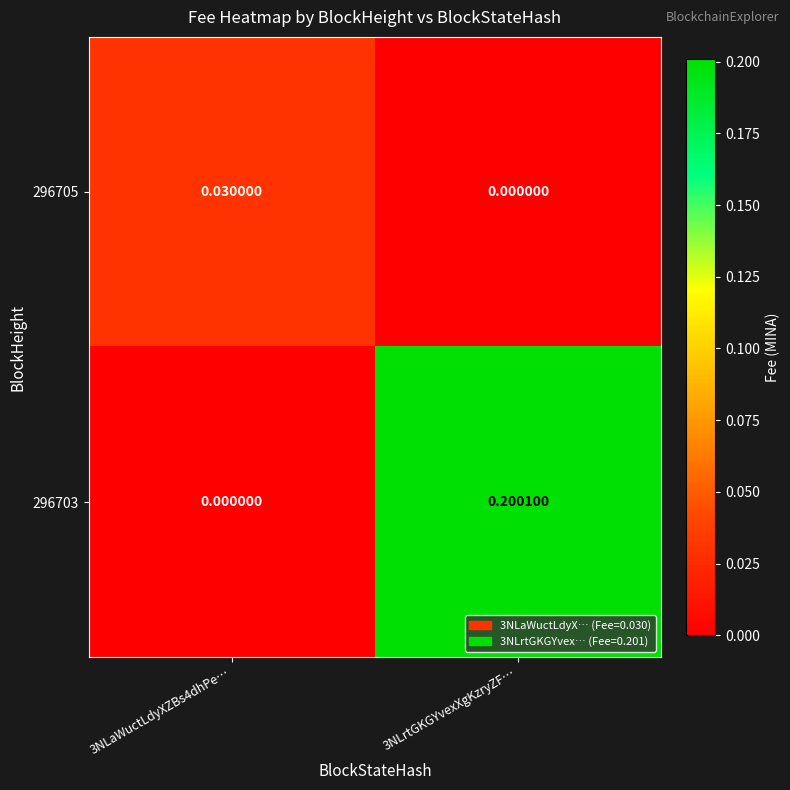

What is the difference between the highest and lowest values at 3NLrtGKGYvexXgKzryZF…?

0.2